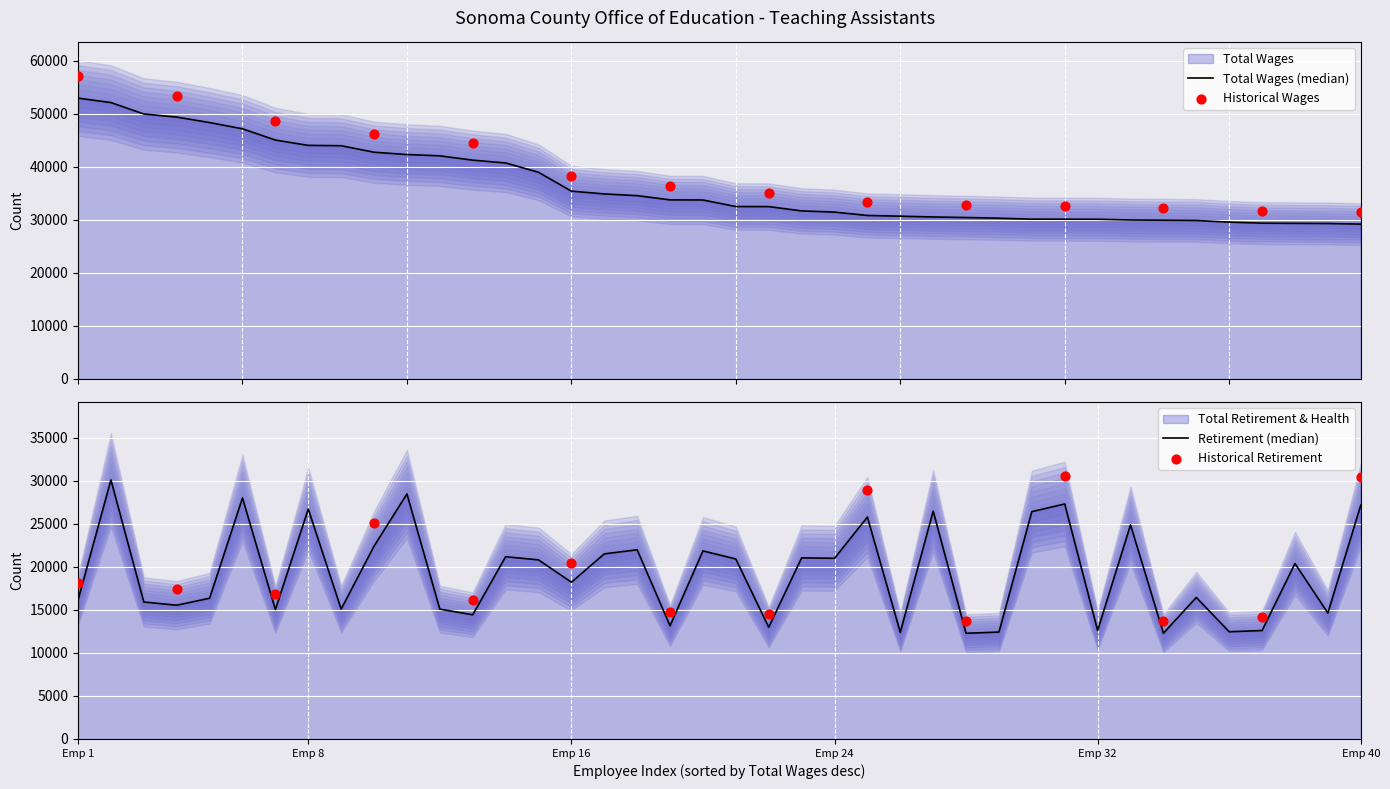

What is the total value across all series at 33?

42167